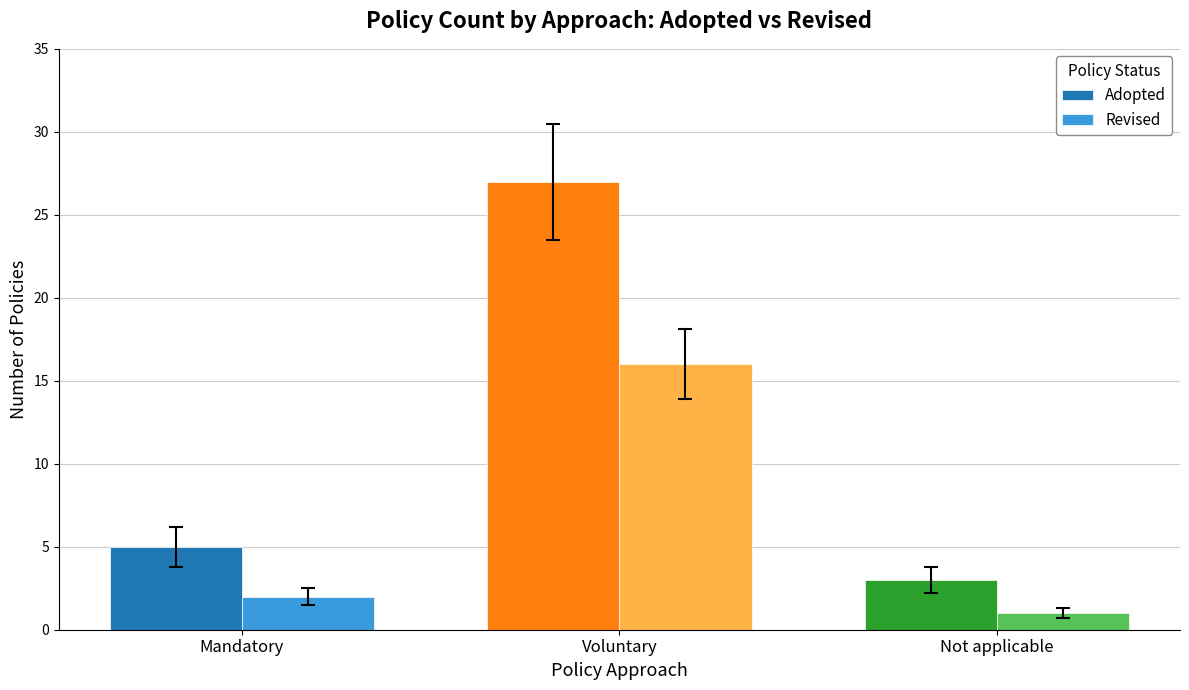

The value of Adopted at Not applicable is 3. True or false?

True